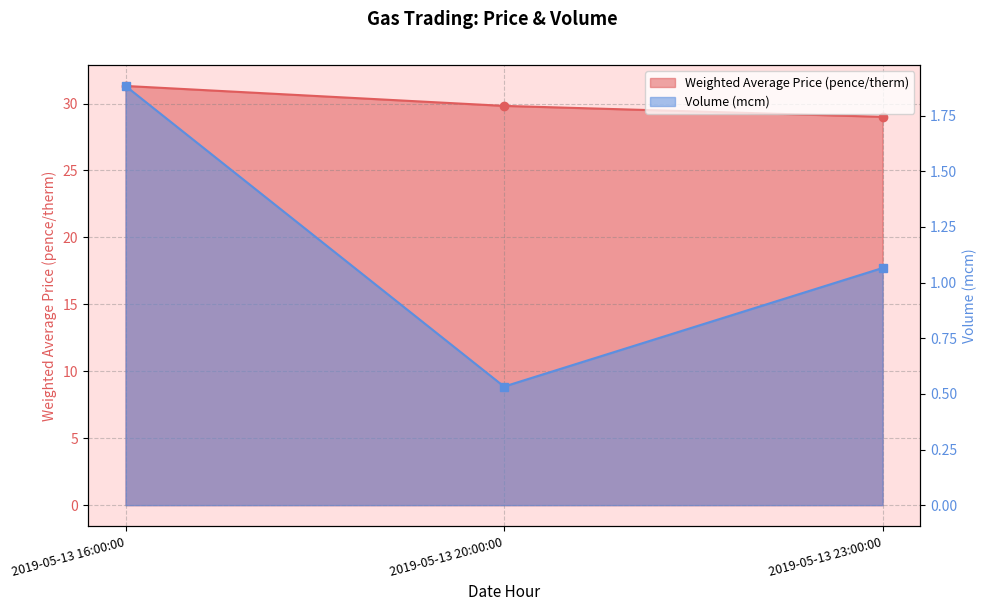

Rank the series at 2019-05-13 20:00:00 from highest to lowest value.

Weighted Average Price (pence/therm), Volume (mcm)